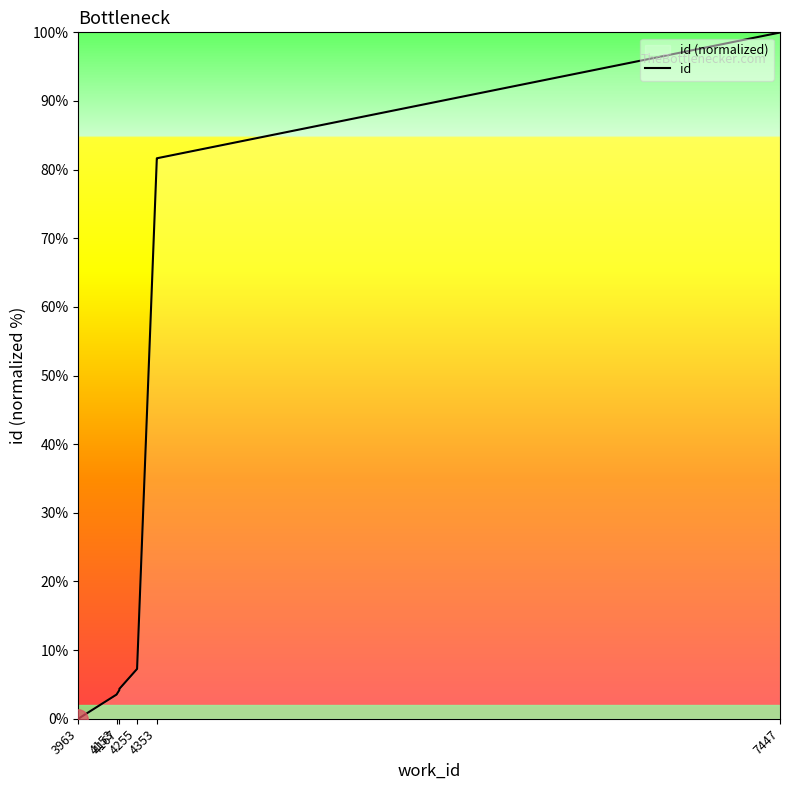

True or false: the data has more than 0 interior local peaks.

False